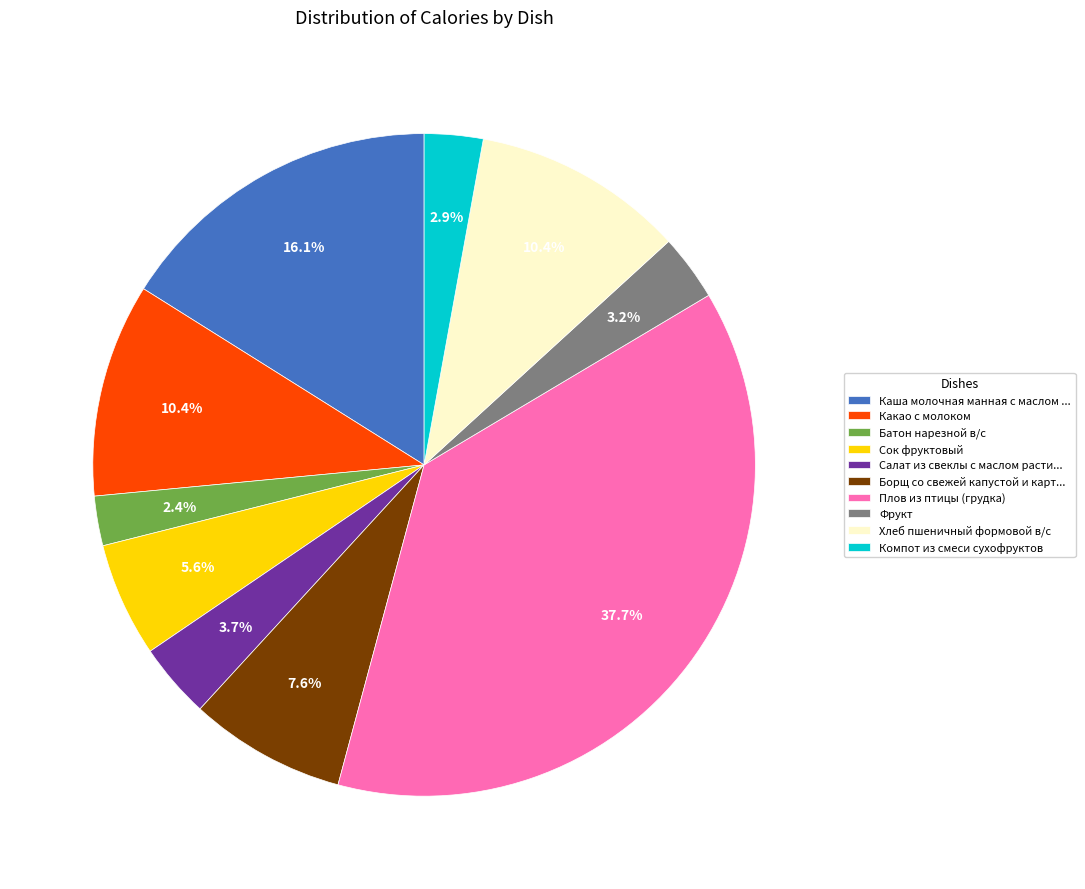

How much of the chart is everything except Борщ со свежей капустой и карт...?

92.4%